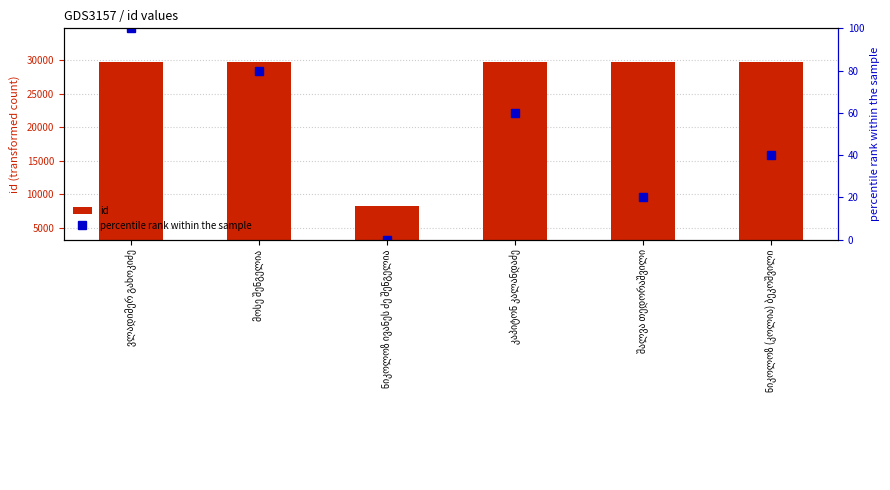

How many distinct data groups are displayed?

2